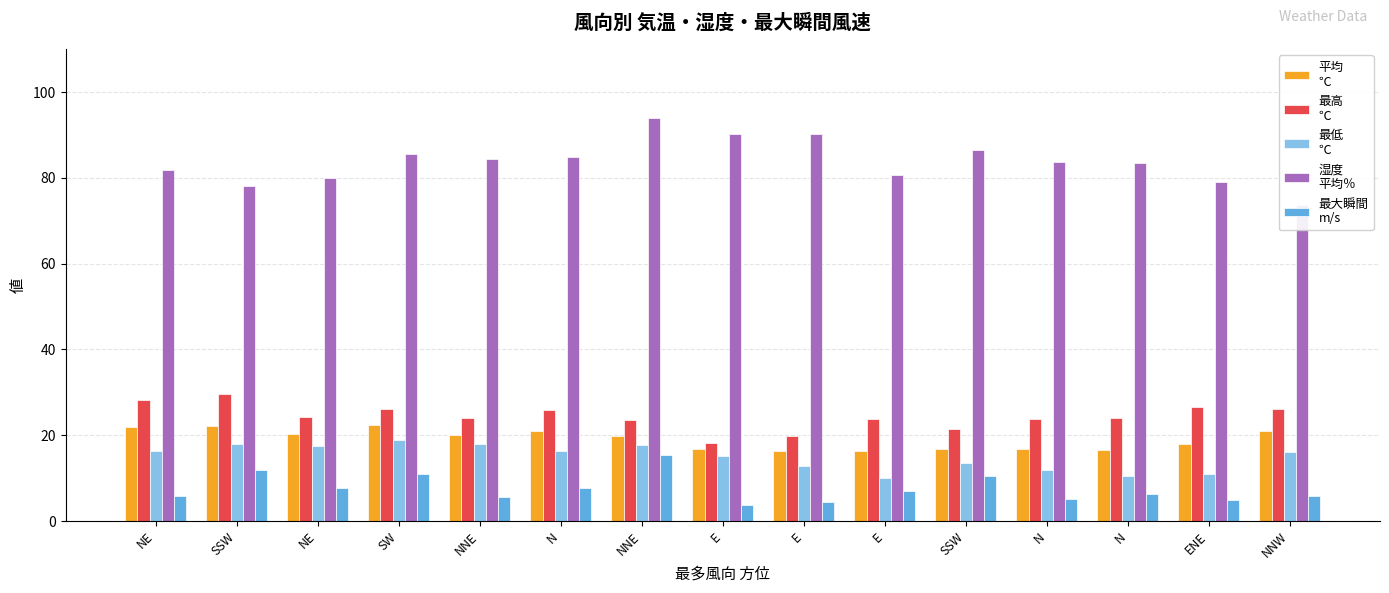

What is the total value across all series at E?

144.2